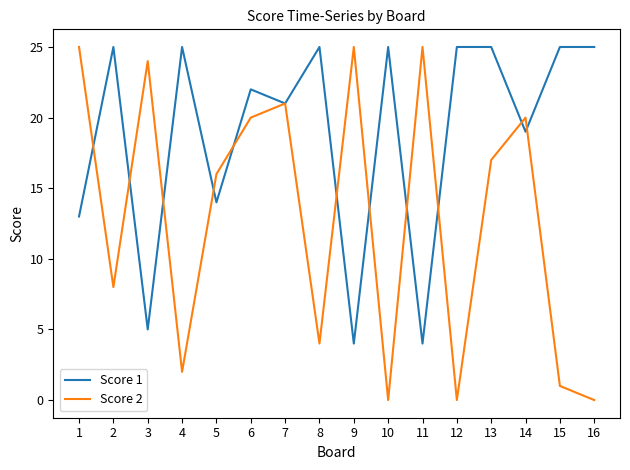

At which label does Score 2 first exceed 17?

1